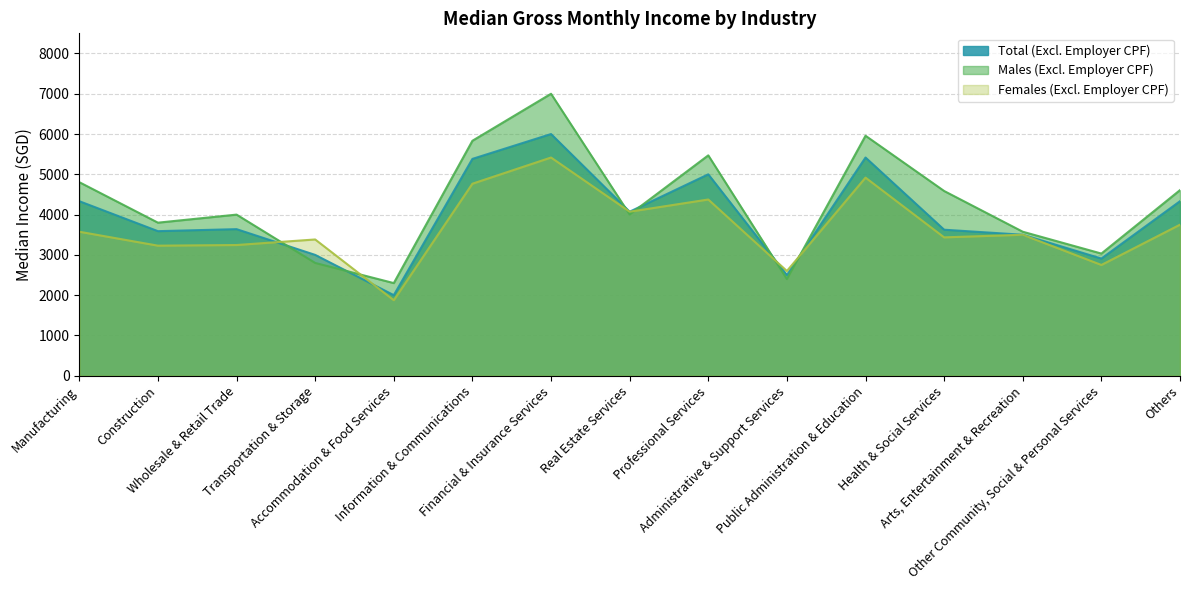

True or false: Males (Excl. Employer CPF) has a value of 4105 at Administrative & Support Services.

False